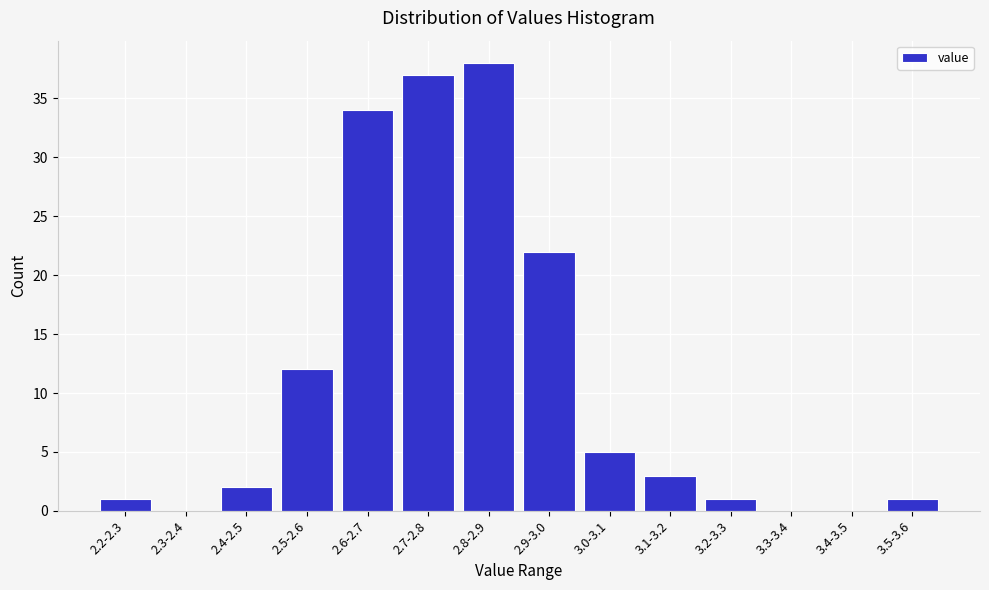

Reading right to left, transcribe all the data shown in this chart.

3.5-3.6=1	3.4-3.5=0	3.3-3.4=0	3.2-3.3=1	3.1-3.2=3	3.0-3.1=5	2.9-3.0=22	2.8-2.9=38	2.7-2.8=37	2.6-2.7=34	2.5-2.6=12	2.4-2.5=2	2.3-2.4=0	2.2-2.3=1